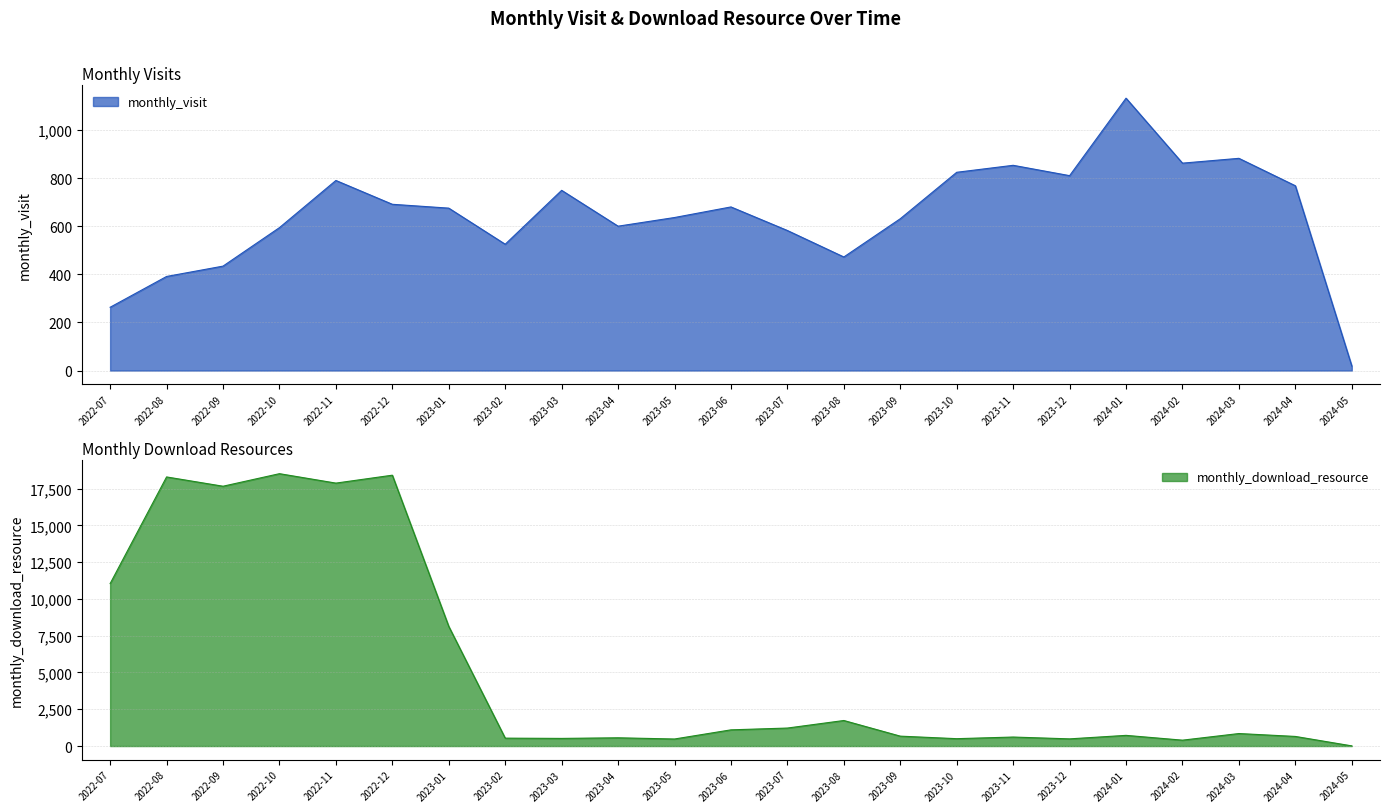

Which series changed the most between 2022-11 and 2024-03?

monthly_download_resource